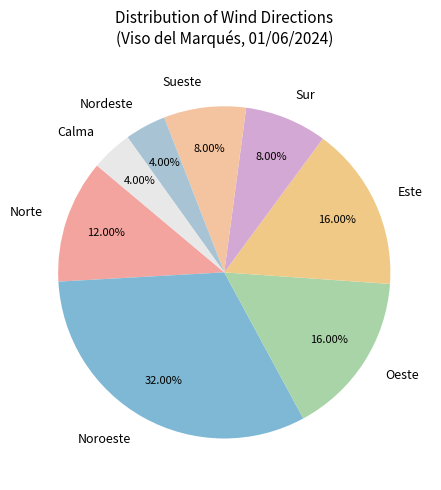

Is it true that Sueste is 8% of the pie?

True